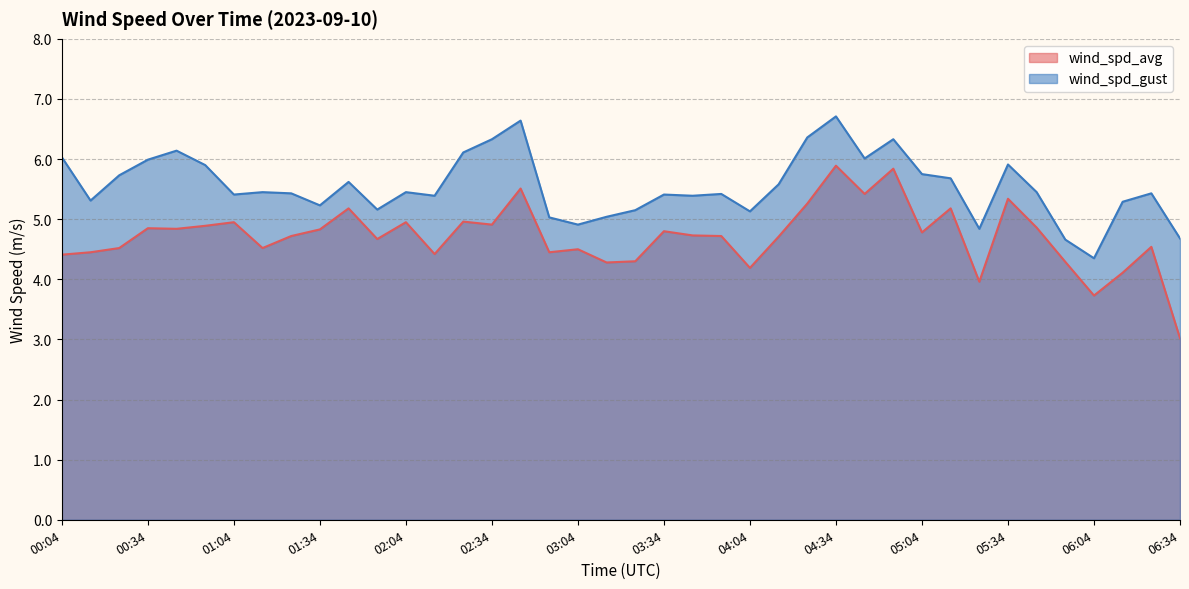

How many values in the wind_spd_gust series are below 5?

5